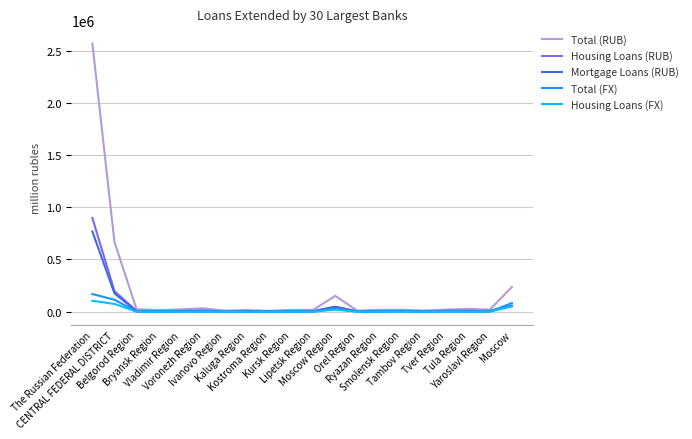

Which series has the widest spread of values?

Total (RUB)